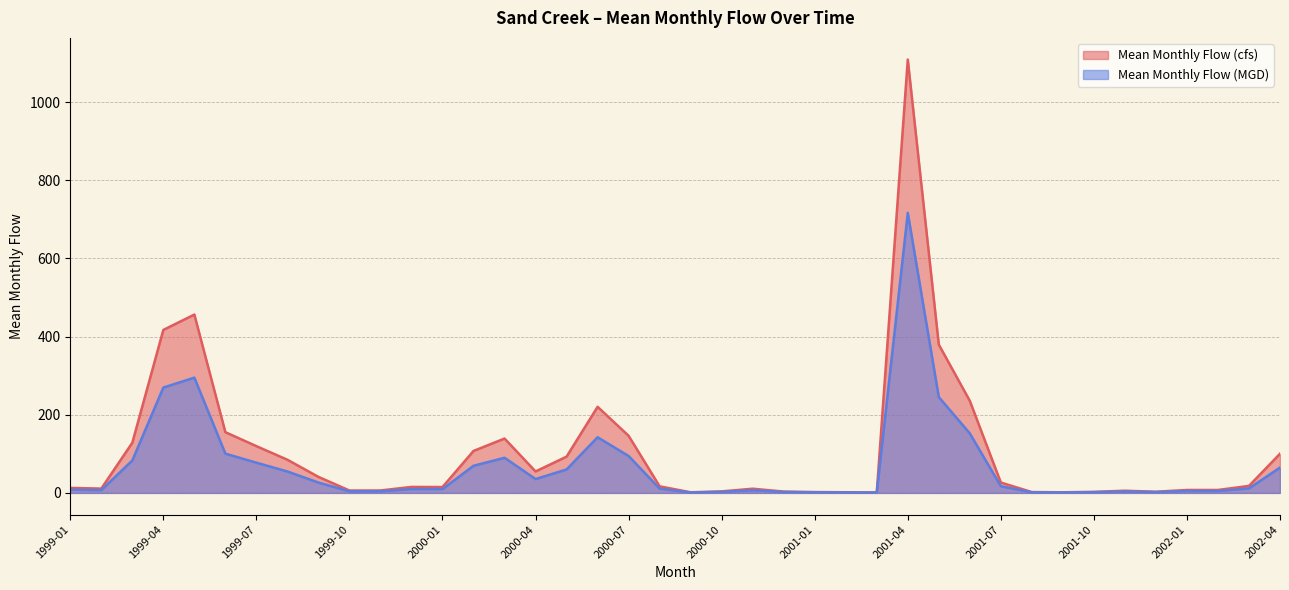

Which label corresponds to the largest value in the chart?

2001-04